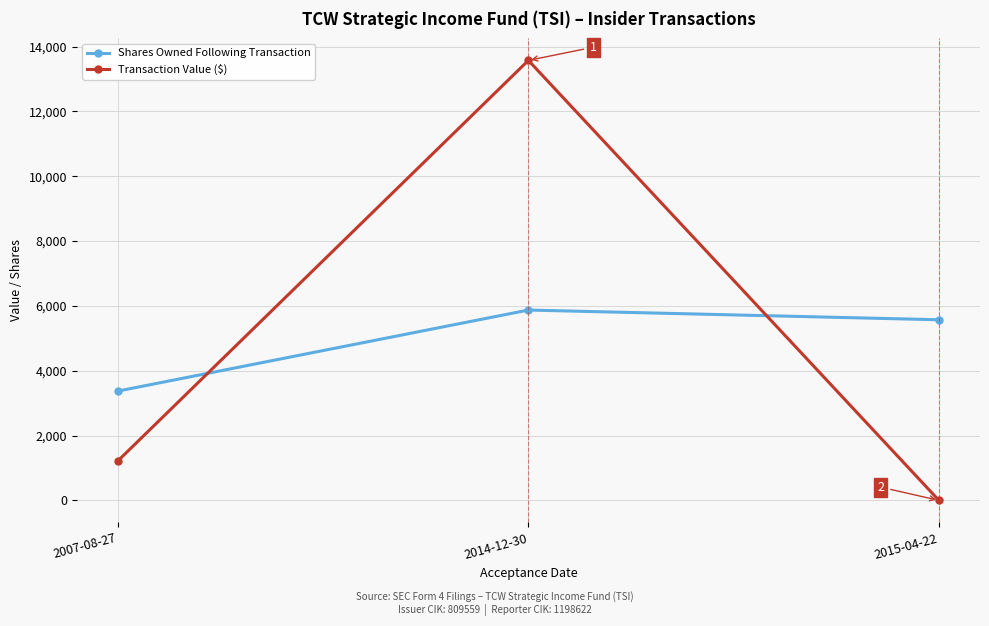

How many lines are shown in the chart?

2